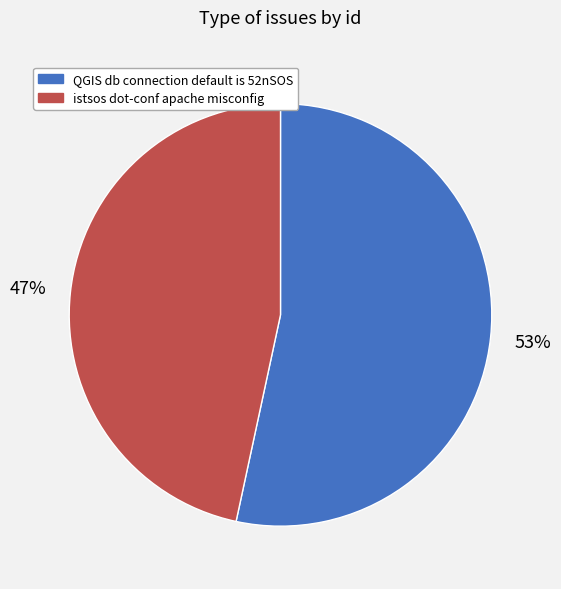

What is the largest slice in the pie chart?

QGIS db connection default is 52nSOS